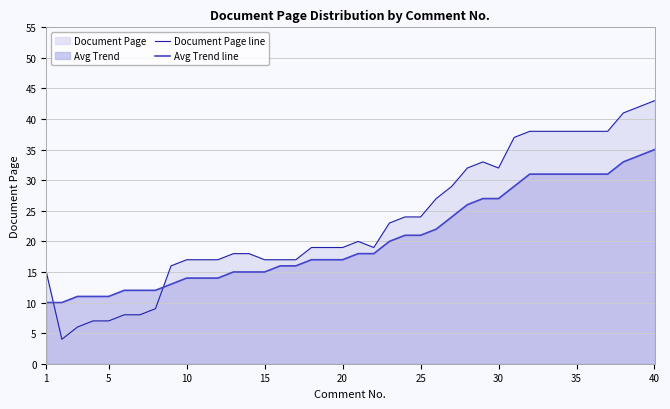

What is the difference between the second highest and second lowest values in the Avg Trend line series?

24